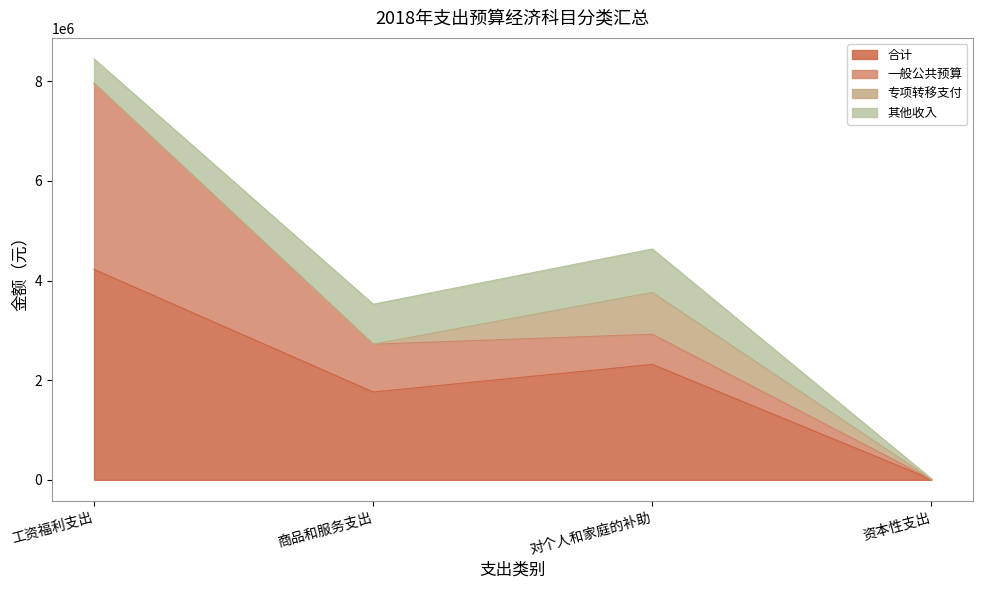

At which label does 其他收入 first exceed 802729?

商品和服务支出